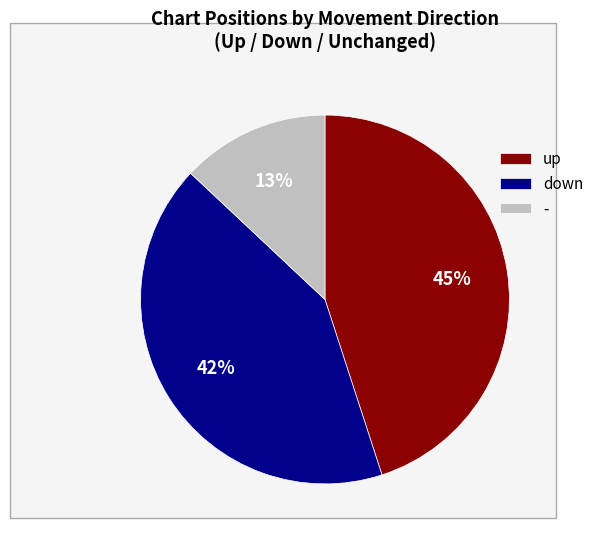

True or false: down accounts for 42% of the total.

True